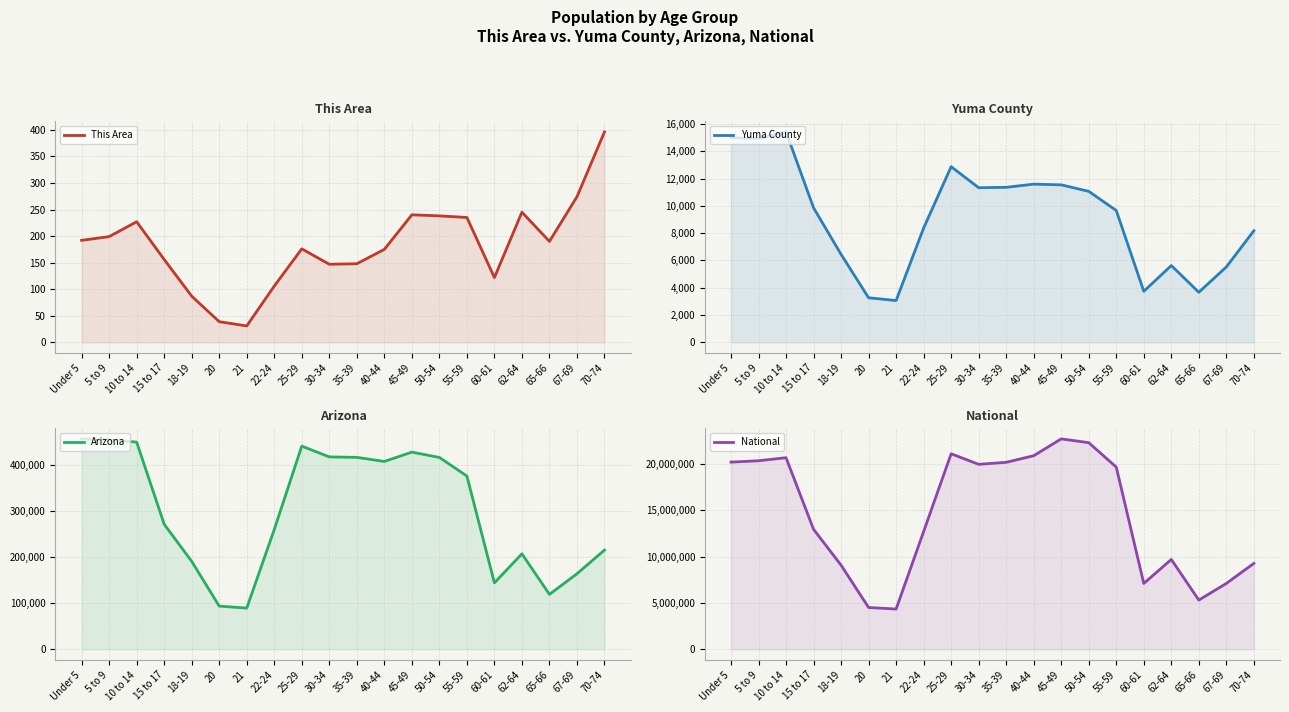

Reading left to right, what are all the values shown in this chart?

This Area: 192	199	227	156	87	39	31	106	176	147	148	175	240	238	235	122	245	190	274	396
Yuma County: 14986	14928	15415	9856	6447	3269	3065	8374	12868	11327	11355	11589	11537	11061	9658	3742	5628	3673	5527	8177
Arizona: 455715	453680	448664	270955	190627	93756	89342	259486	439998	416695	415693	406801	427022	415524	375268	144092	206868	119102	163764	215026
National: 20201362	20348657	20677194	12954254	9086089	4519129	4354294	12712576	21101849	19962099	20179642	20890964	22708591	22298125	19664805	7113727	9704197	5319902	7115361	9278166